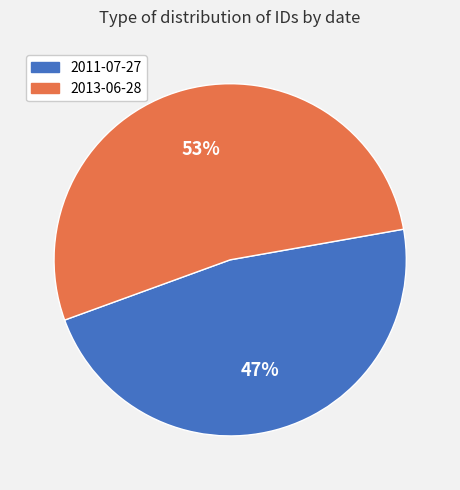

To the nearest percent, what is the combined percentage of 2013-06-28 and 2011-07-27?

100%